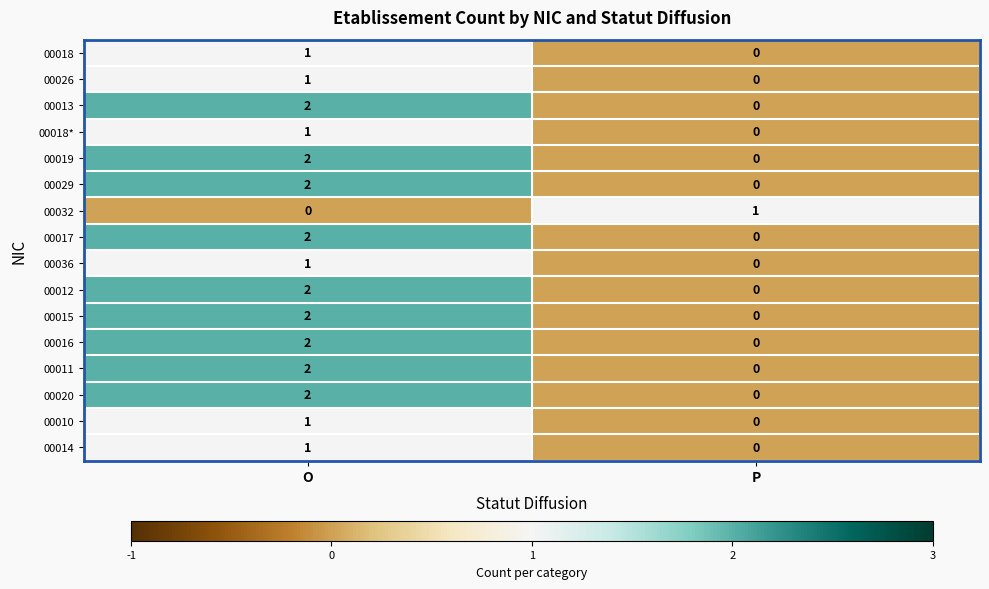

The value of 00017 at O is 2. True or false?

True